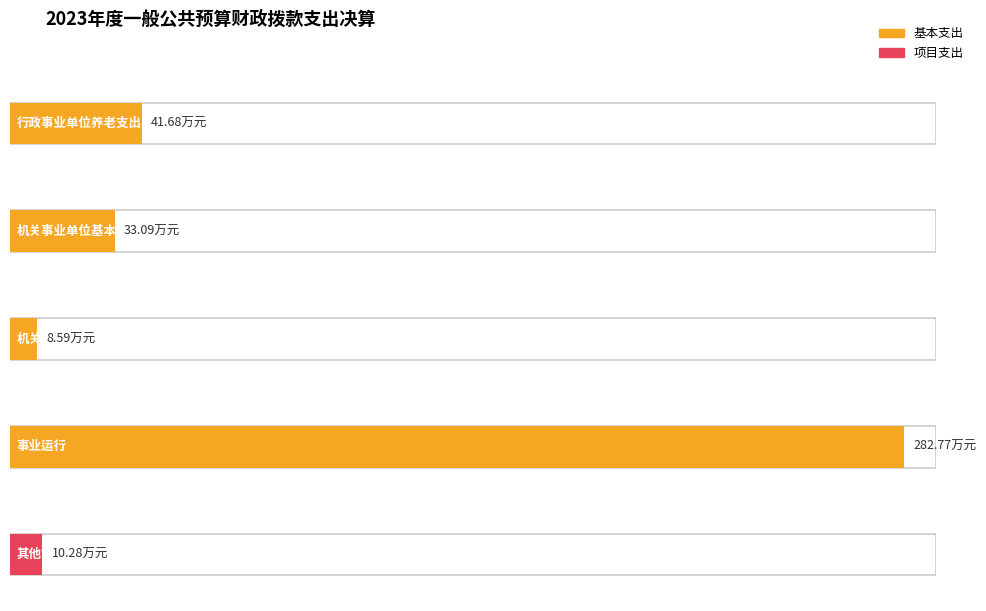

What is the label of the 1st bar from the left?

行政事业单位养老支出